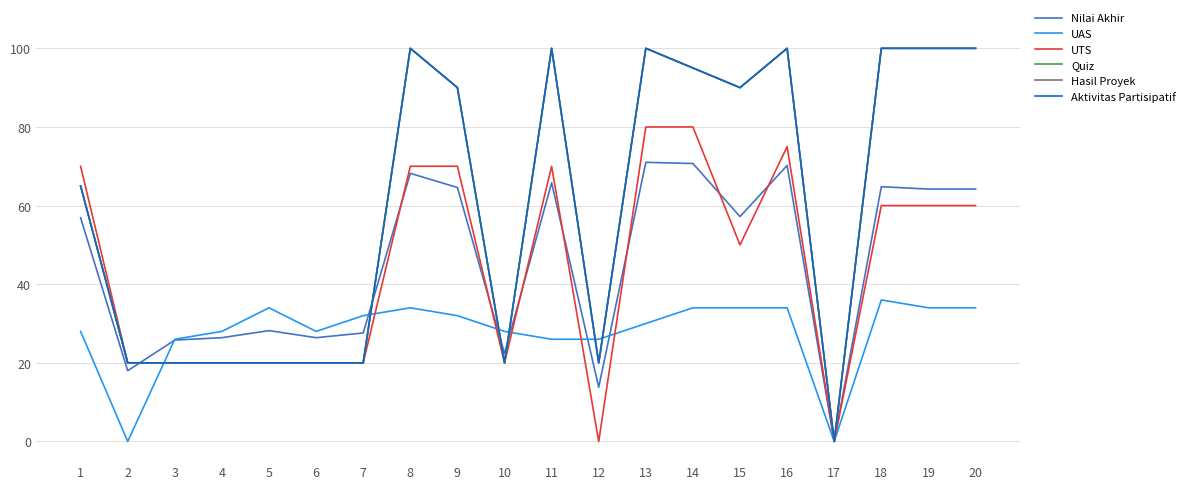

At which label does UAS first exceed 32?

5